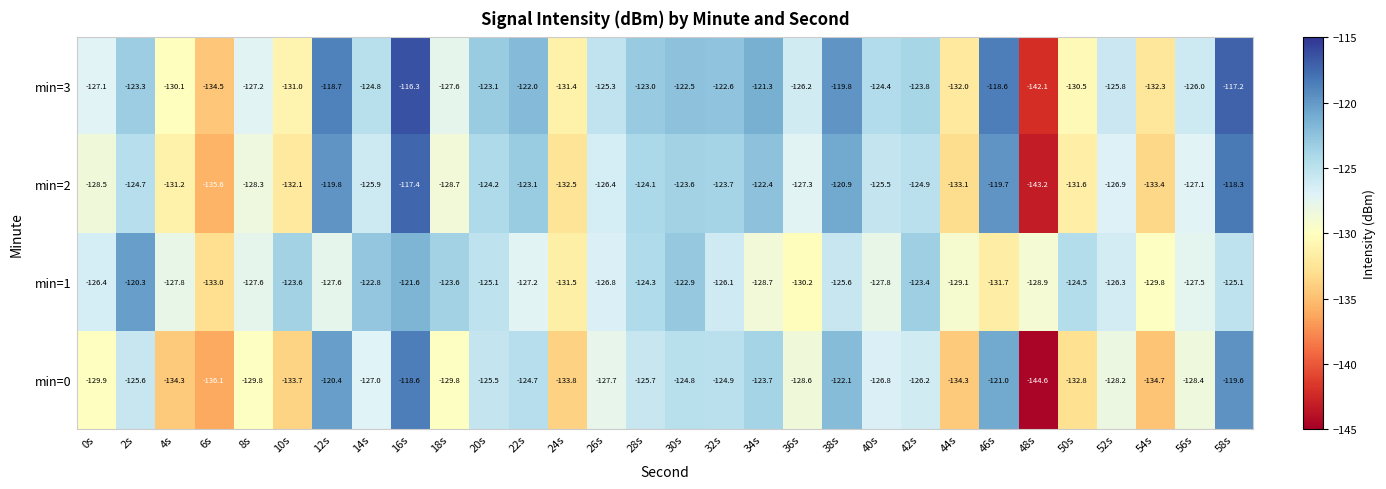

Rank the series at 48s from lowest to highest value.

min=0, min=2, min=3, min=1